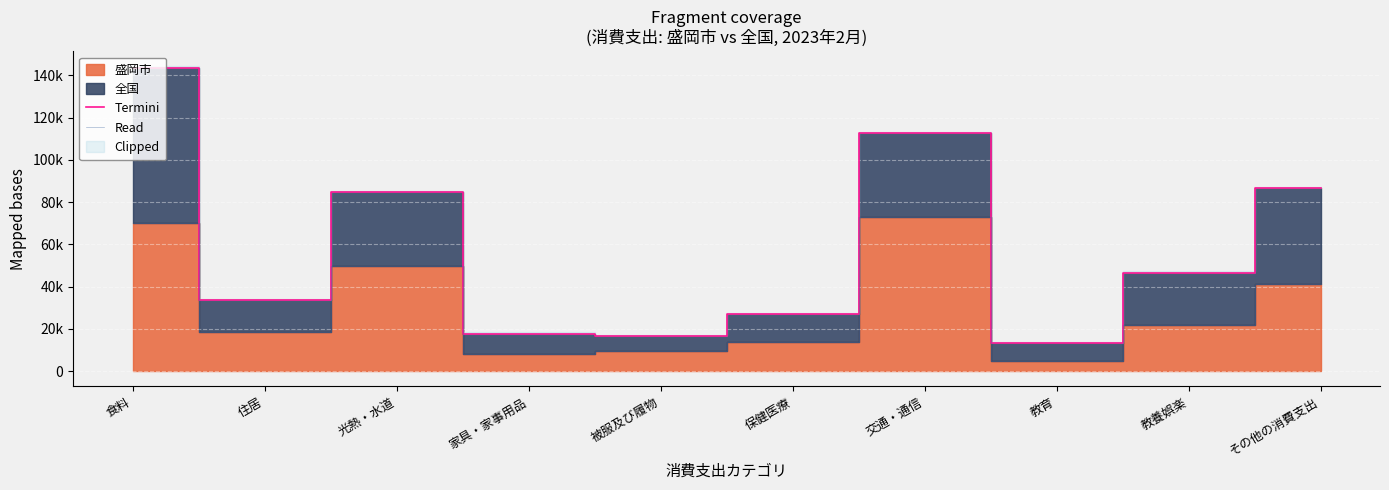

True or false: Termini and Read intersect in this chart.

False